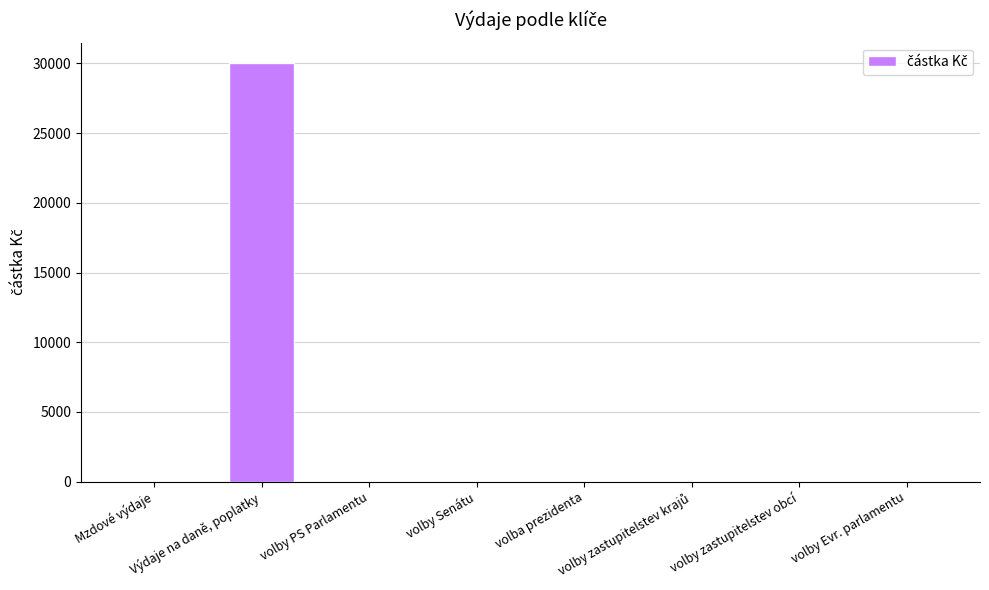

What is the sum of all values?

30000